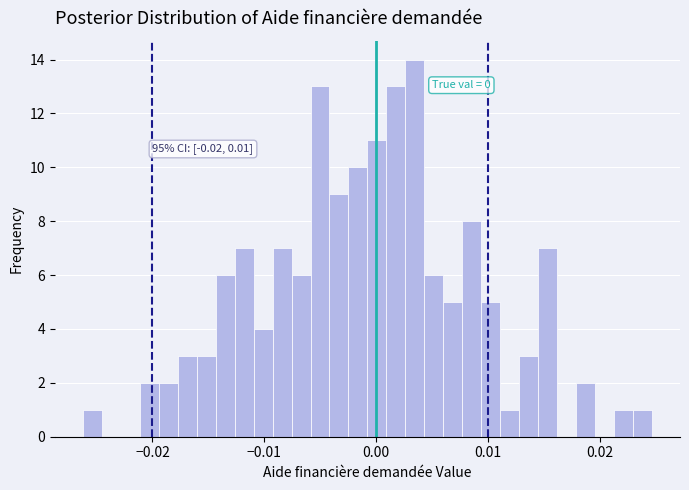

Read against the x-axis, roughly where is the centre of the tallest bar?

0.003